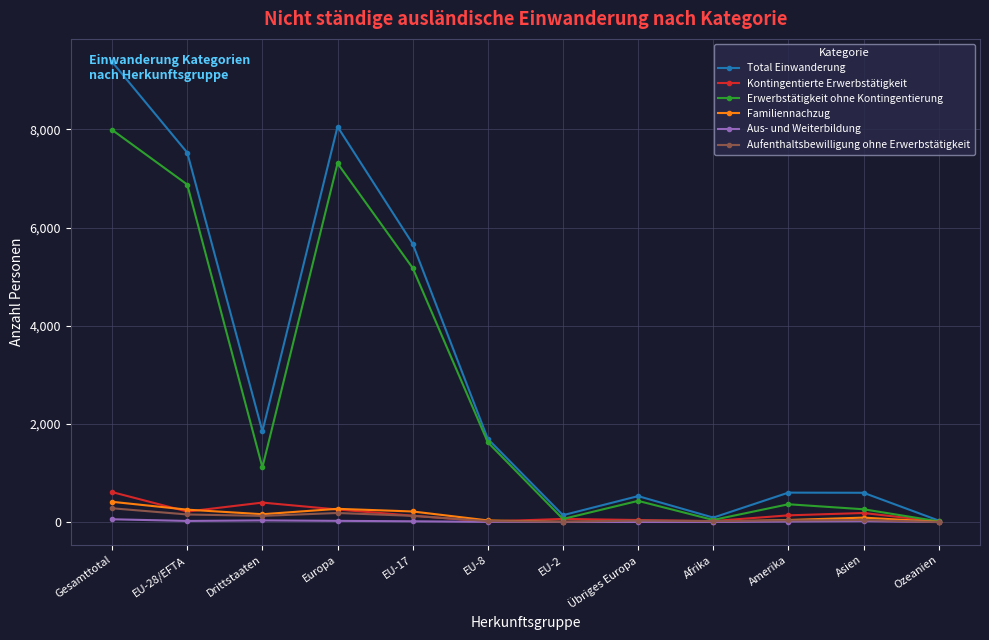

What is the sum of all Kontingentierte Erwerbstätigkeit values?

2081